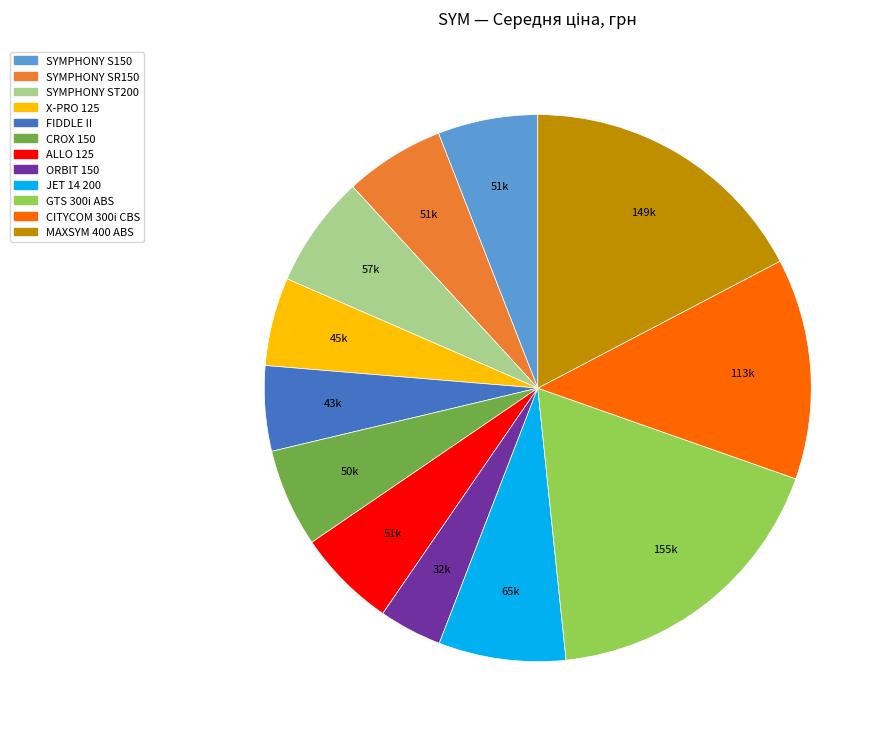

Does ORBIT 150 represent more than half of the total?

No